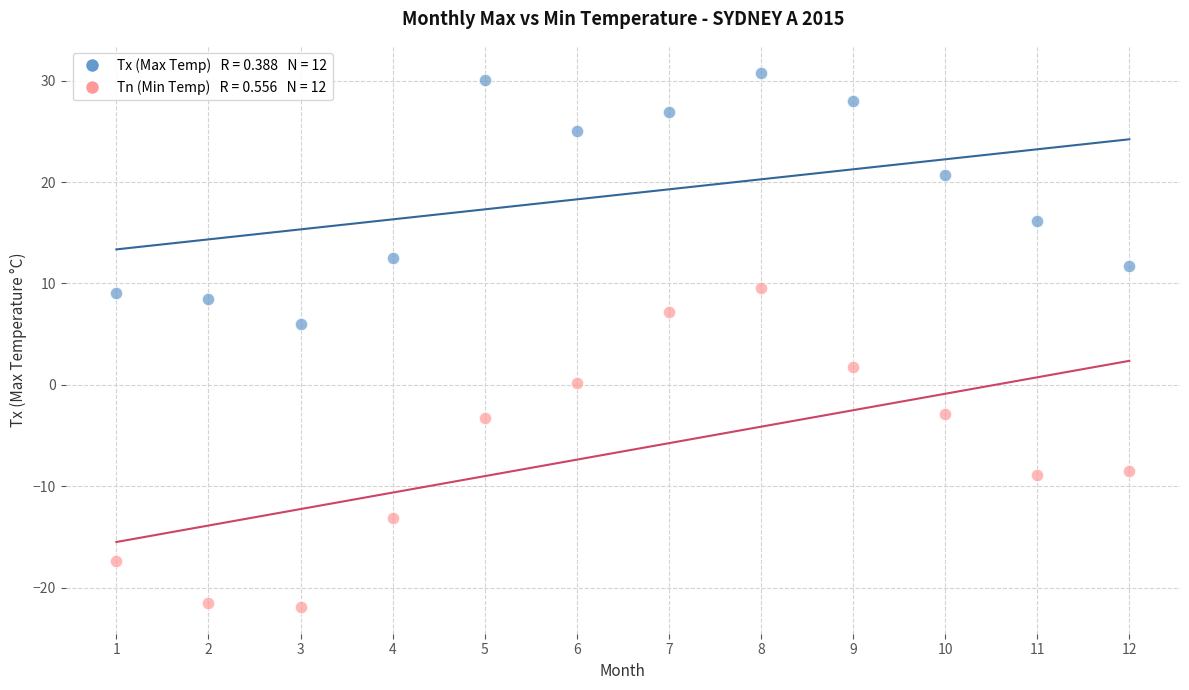

Across all data points, what is the range of Y values (max minus min)?

52.7